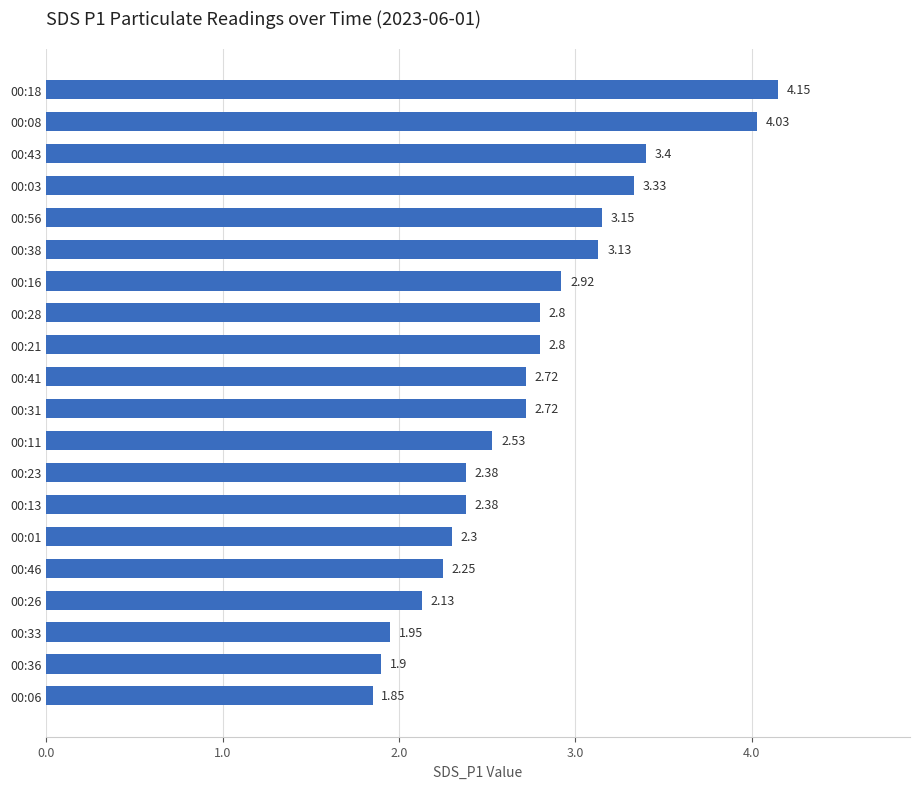

What is the sum of all values?

54.8